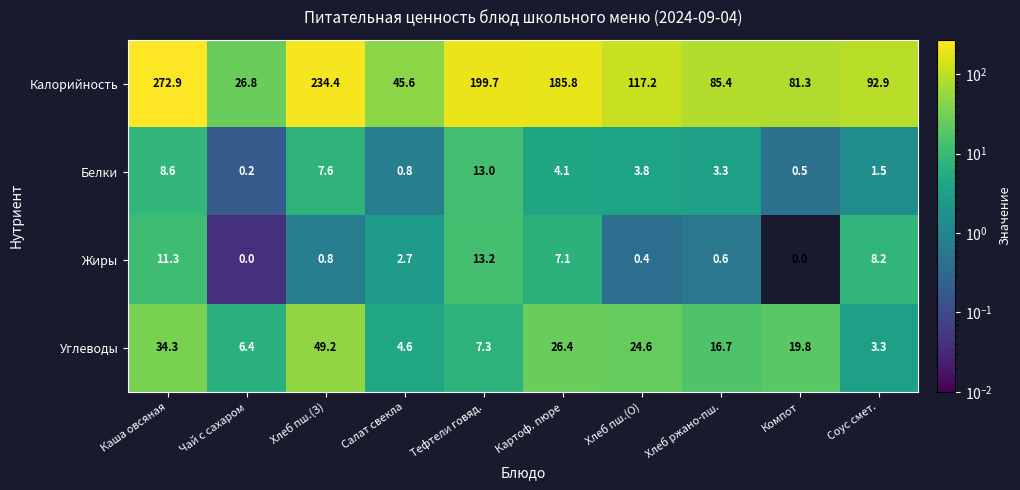

What is the greatest value displayed?

272.9